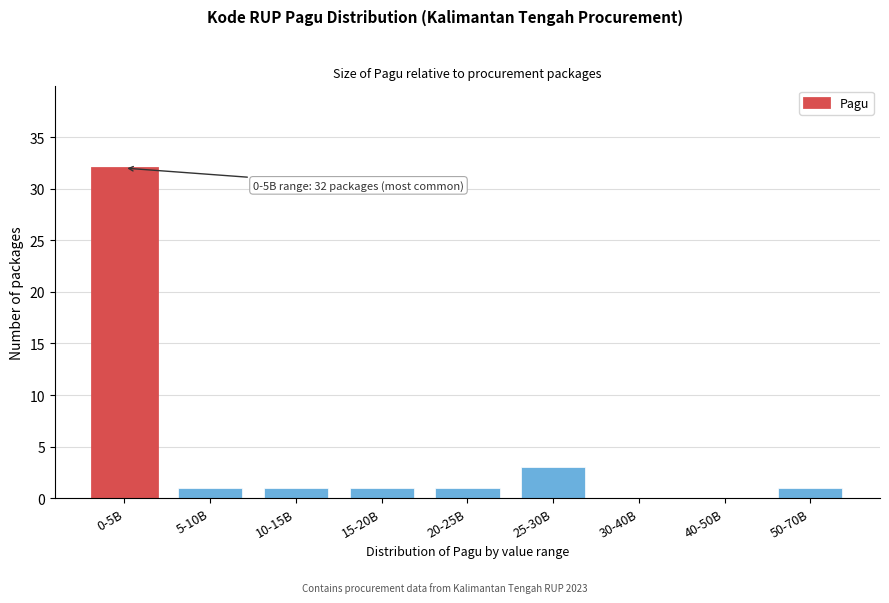

Reading right to left, transcribe all the data shown in this chart.

50-70B=1	40-50B=0	30-40B=0	25-30B=3	20-25B=1	15-20B=1	10-15B=1	5-10B=1	0-5B=32